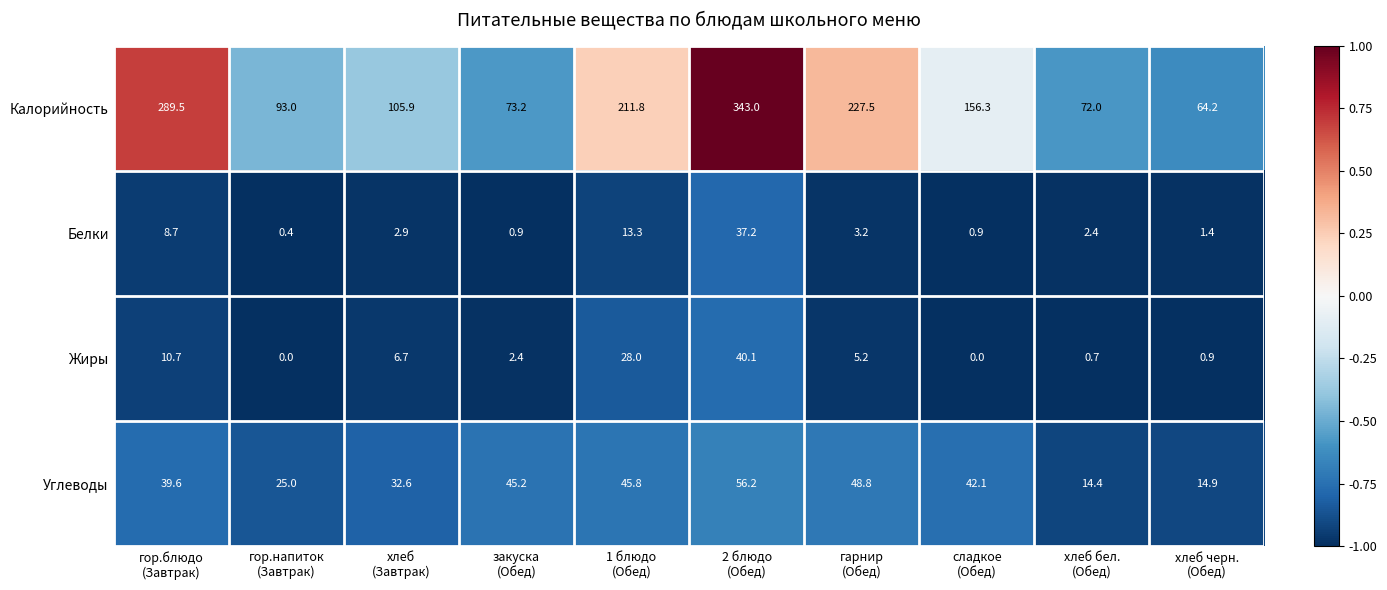

Which series changed the most between гор.блюдо
(Завтрак) and 1 блюдо
(Обед)?

Калорийность